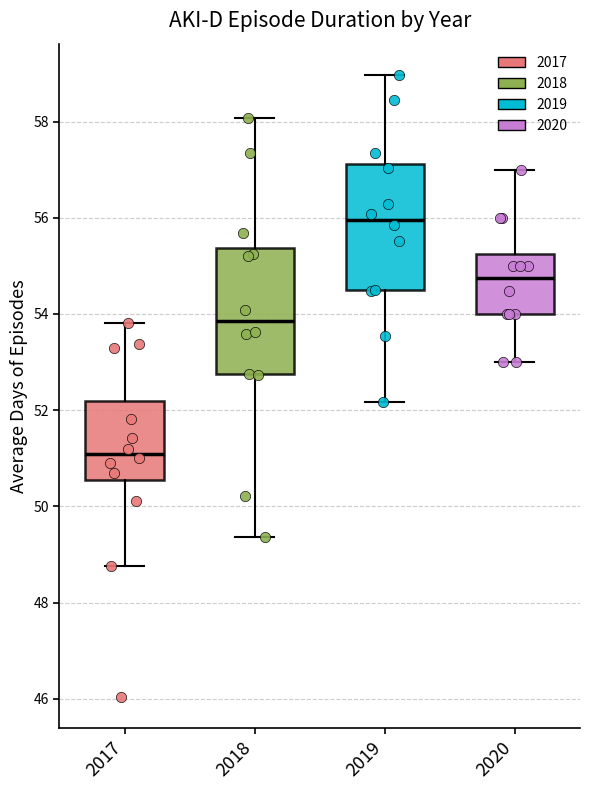

Where does the upper whisker of the box at x = 2018 end on the y-axis? The values are not printed on the chart, so give them approximately, as read against the axis.

58.0